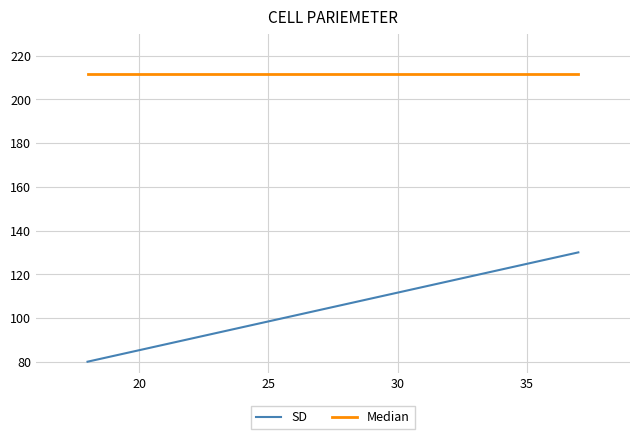

At how many categories does at least one series exceed 119?

10